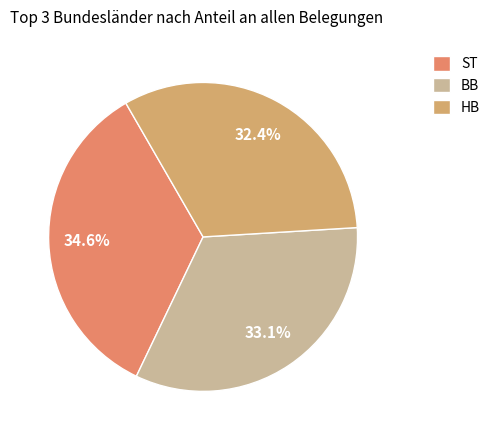

Rank the categories by value from highest to lowest.

ST, BB, HB